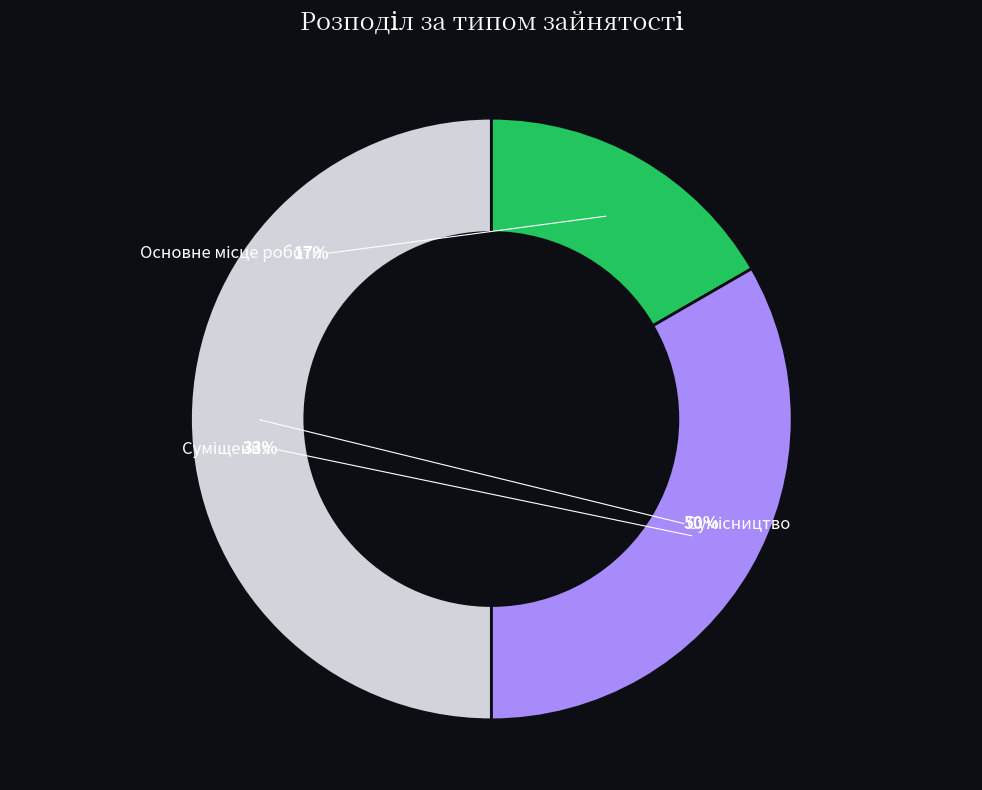

How many slices are in this pie chart?

3